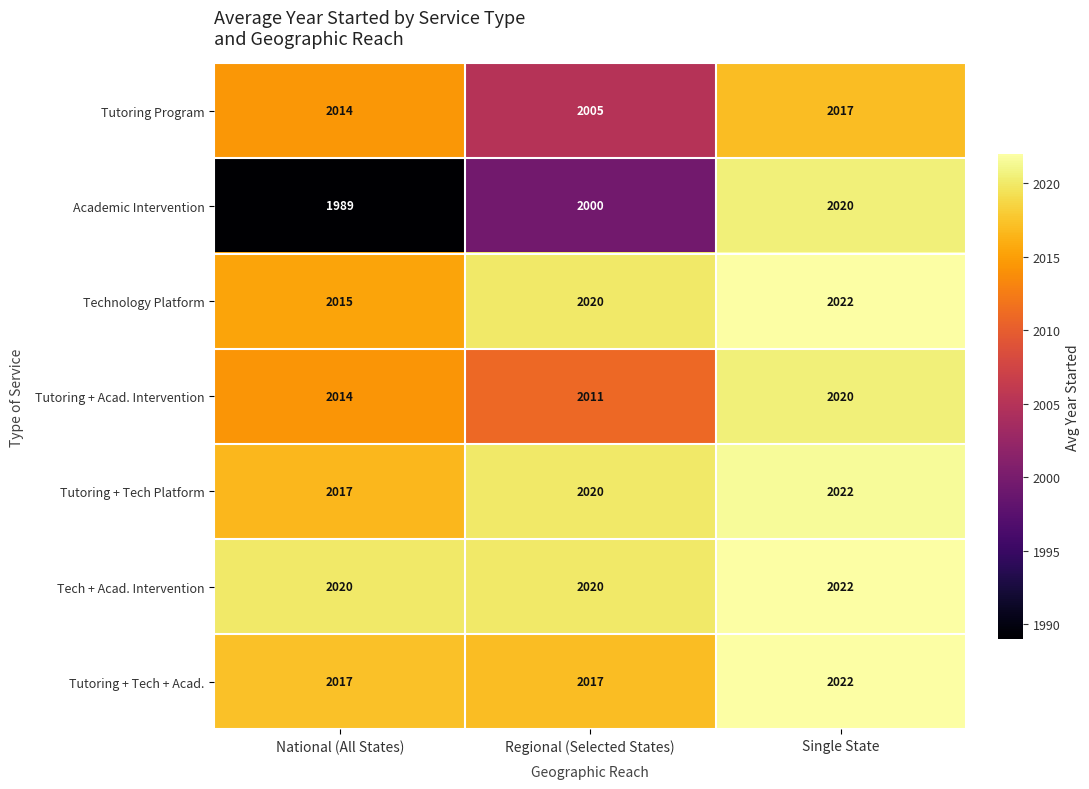

Reading left to right, extract all data points from this chart.

Tutoring Program: 2014	2005	2017
Academic Intervention: 1989	2000	2020
Technology Platform: 2015	2020	2022
Tutoring + Acad. Intervention: 2014	2011	2020
Tutoring + Tech Platform: 2017	2020	2022
Tech + Acad. Intervention: 2020	2020	2022
Tutoring + Tech + Acad.: 2017	2017	2022